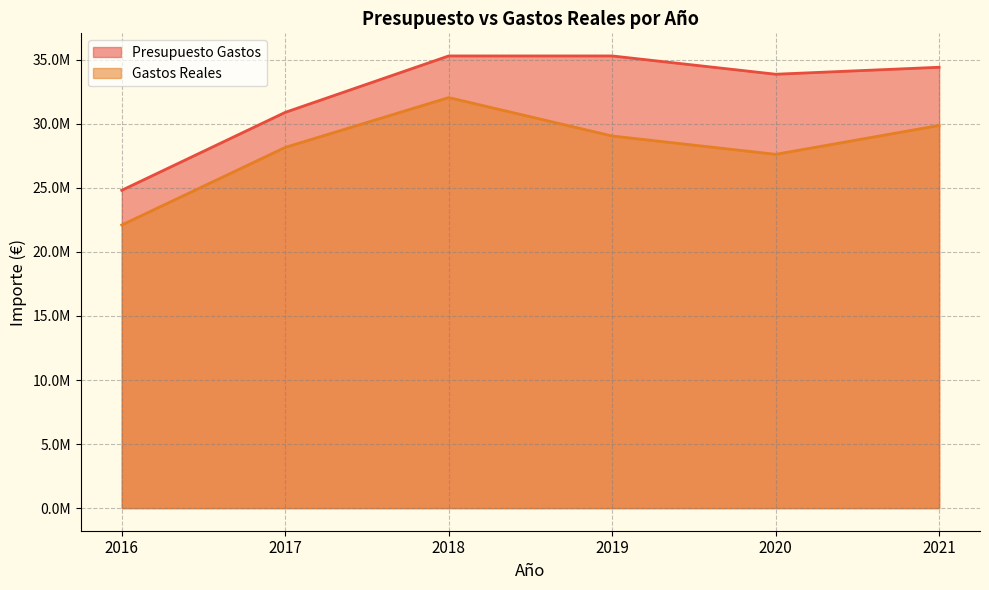

True or false: Presupuesto Gastos has more than 0 interior local peaks.

False